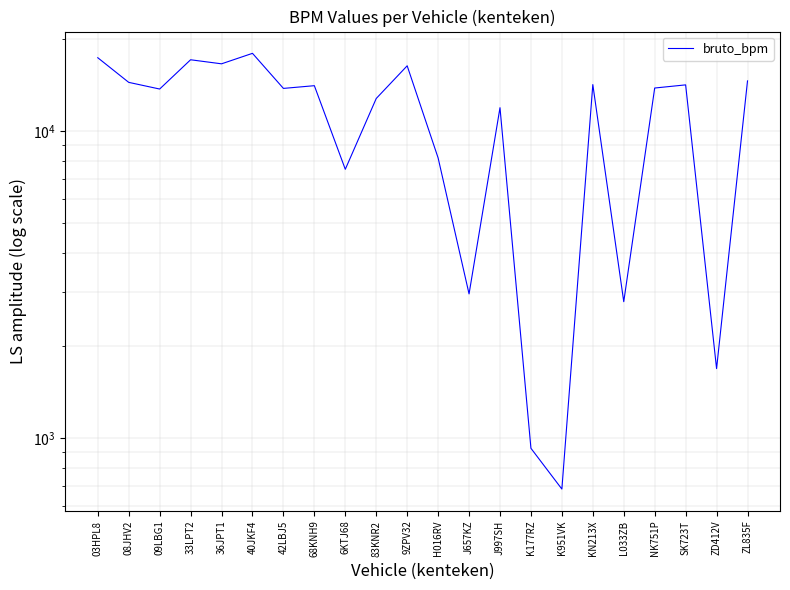

Rank the categories by value from highest to lowest.

40JKF4, 03HPL8, 33LPT2, 36JPT1, 9ZPV32, ZL835F, 08JHV2, KN213X, SK723T, 68KNH9, NK751P, 42LBJ5, 09LBG1, 83KNR2, J997SH, H016RV, 6KTJ68, J657KZ, L033ZB, ZD412V, K177RZ, K951VK